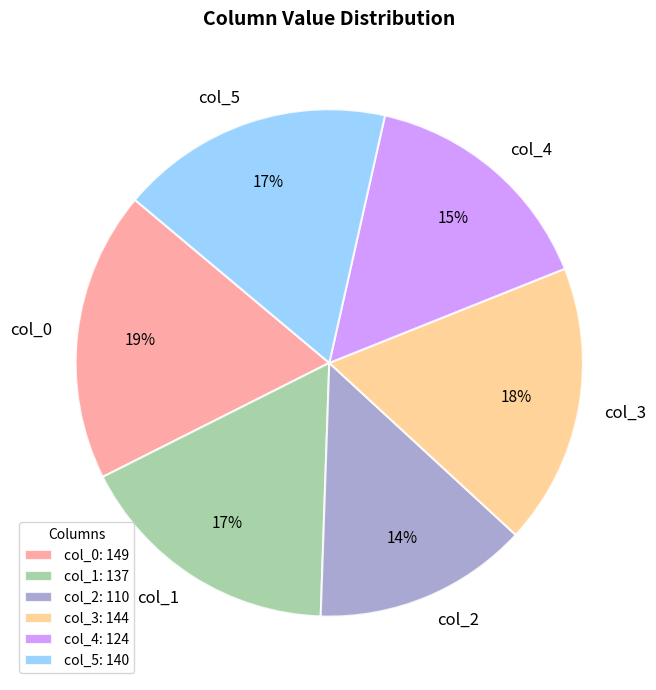

How many slices are in this pie chart?

6